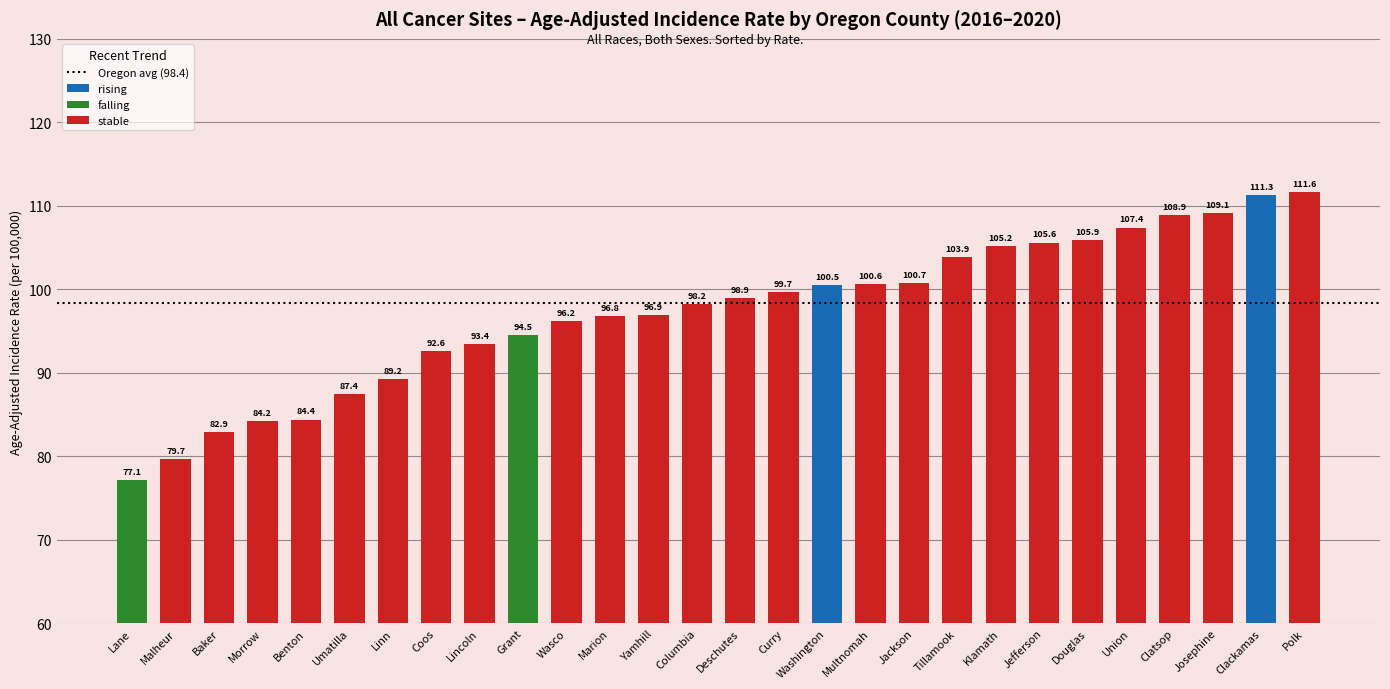

Rank the categories by value from lowest to highest.

Lane, Malheur, Baker, Morrow, Benton, Umatilla, Linn, Coos, Lincoln, Grant, Wasco, Marion, Yamhill, Columbia, Deschutes, Curry, Washington, Multnomah, Jackson, Tillamook, Klamath, Jefferson, Douglas, Union, Clatsop, Josephine, Clackamas, Polk